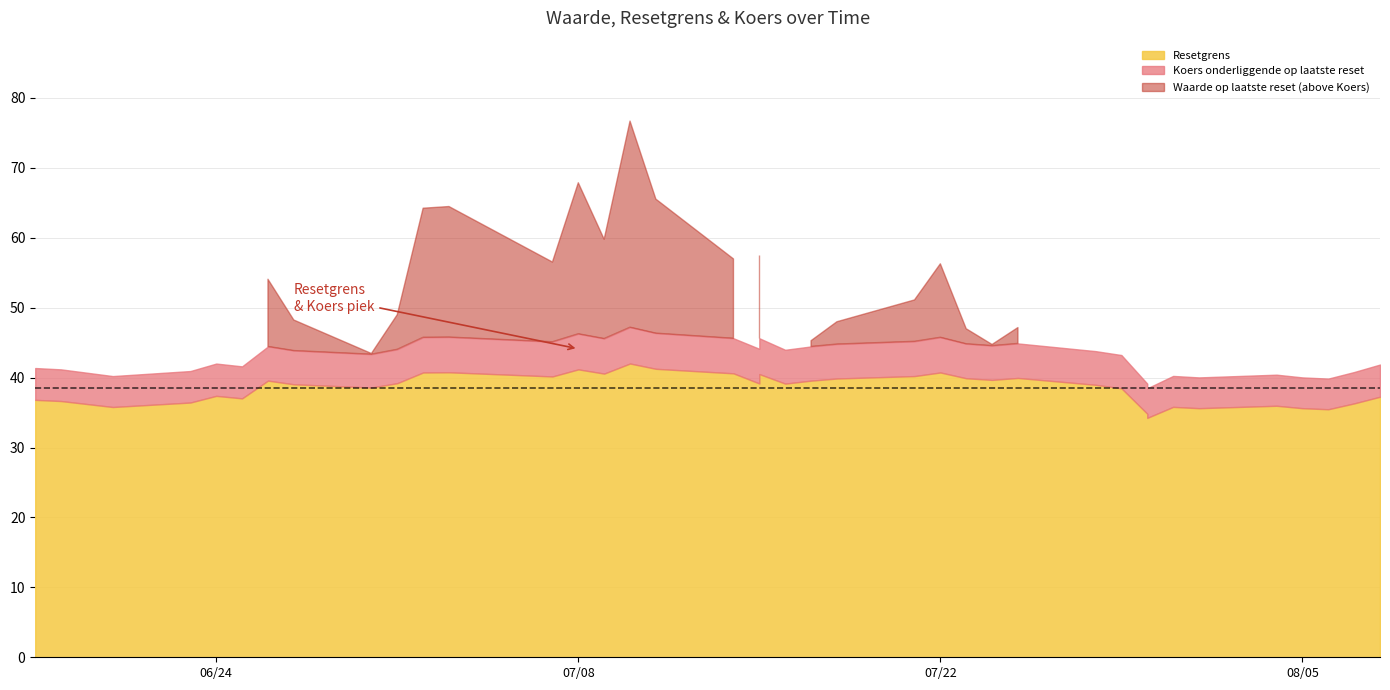

In Resetgrens, how many points are higher than both neighbors (excluding endpoints)?

9